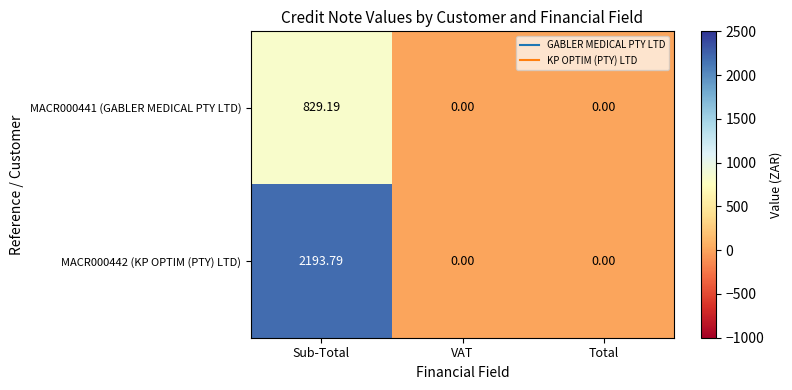

At which category does the chart reach its peak across all series?

Sub-Total